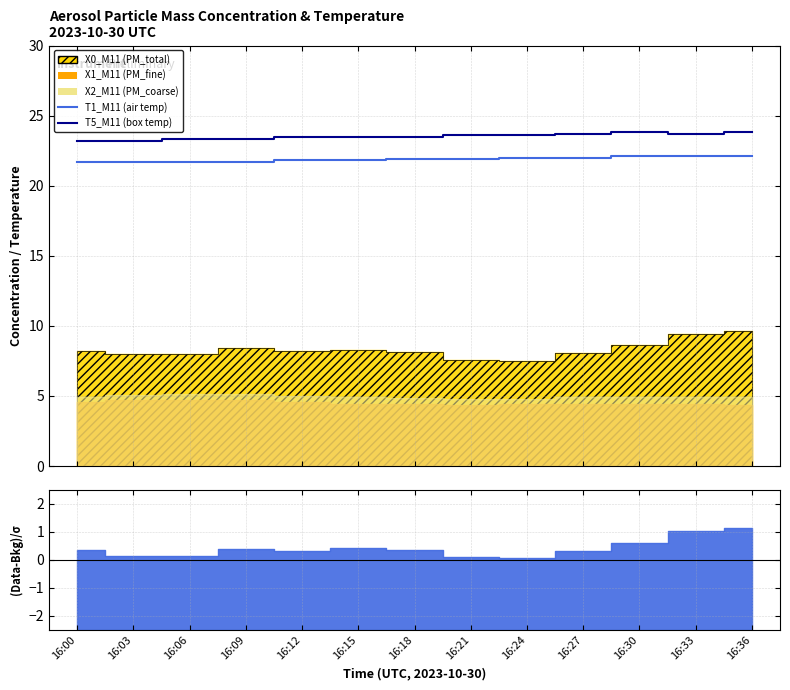

At which category does T5_M11 (box temp) reach its first local peak?

16:30